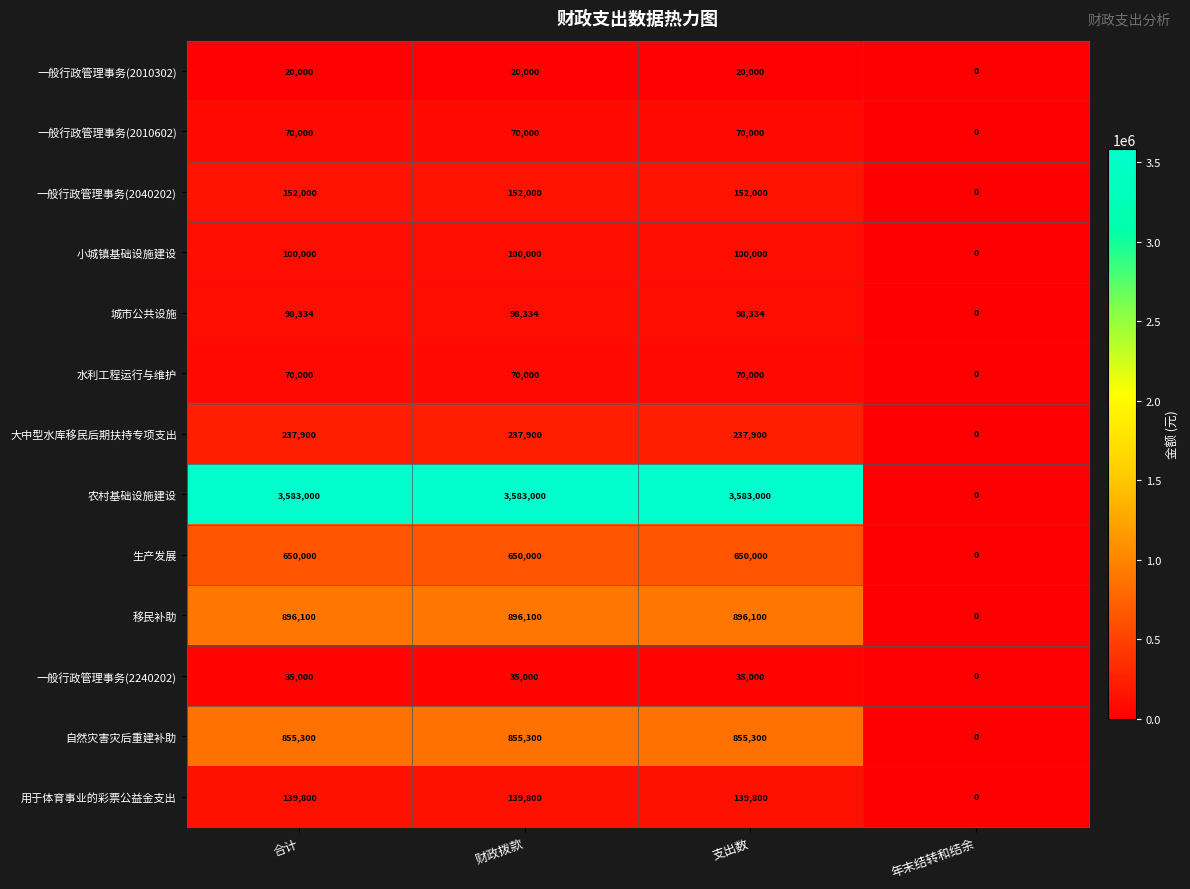

How many categories are shown in the chart?

4